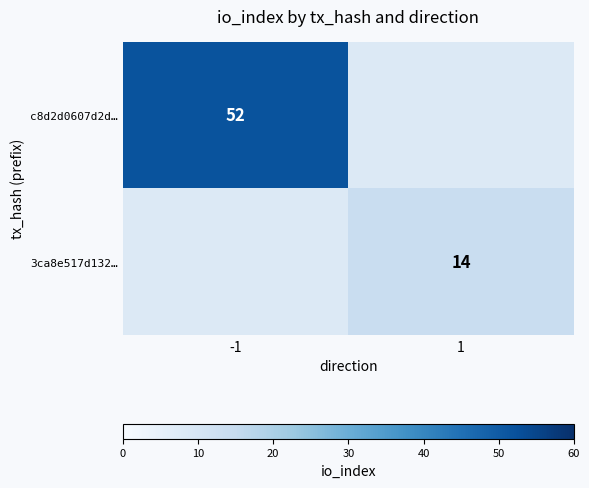

The c8d2d0607d2d… series shows 52 at -1. True or false?

True